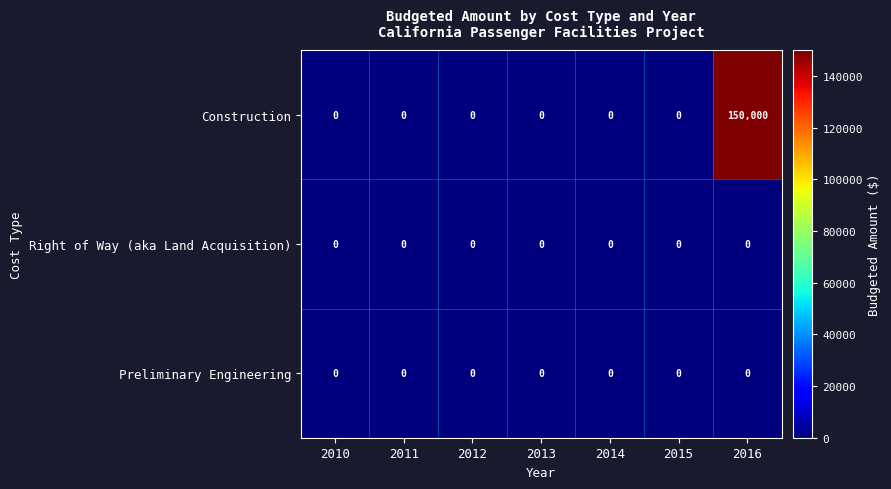

Reading left to right, list all the values displayed in this chart.

Construction: 2010=0	2011=0	2012=0	2013=0	2014=0	2015=0	2016=150000
Right of Way (aka Land Acquisition): 2010=0	2011=0	2012=0	2013=0	2014=0	2015=0	2016=0
Preliminary Engineering: 2010=0	2011=0	2012=0	2013=0	2014=0	2015=0	2016=0